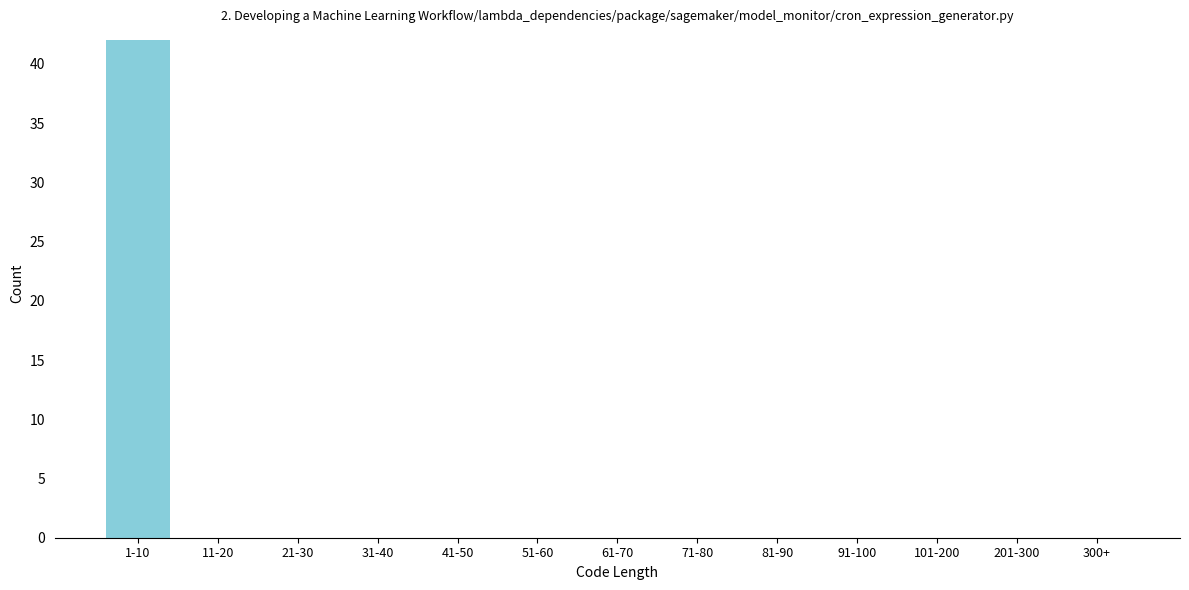

Reading left to right, extract all data points from this chart.

1-10=42	11-20=0	21-30=0	31-40=0	41-50=0	51-60=0	61-70=0	71-80=0	81-90=0	91-100=0	101-200=0	201-300=0	300+=0